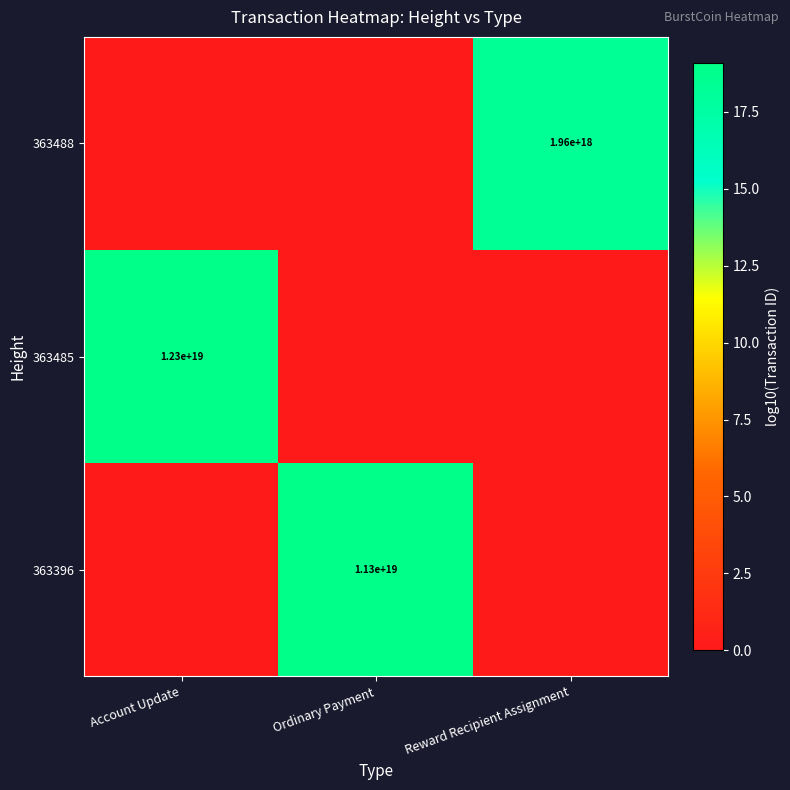

Which has a higher value, Ordinary Payment or Reward Recipient Assignment?

Ordinary Payment